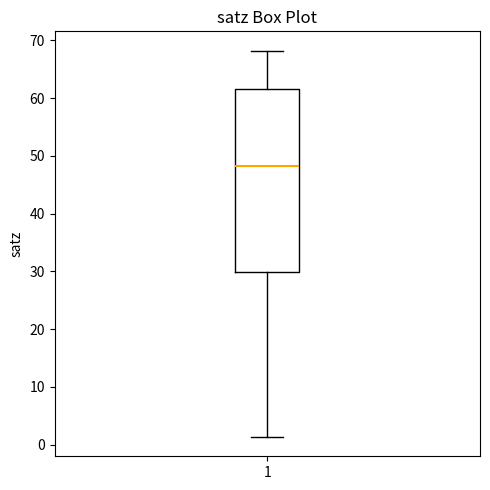

Where does the lower whisker of the box at x = 1 end on the y-axis? The values are not printed on the chart, so give them approximately, as read against the axis.

1